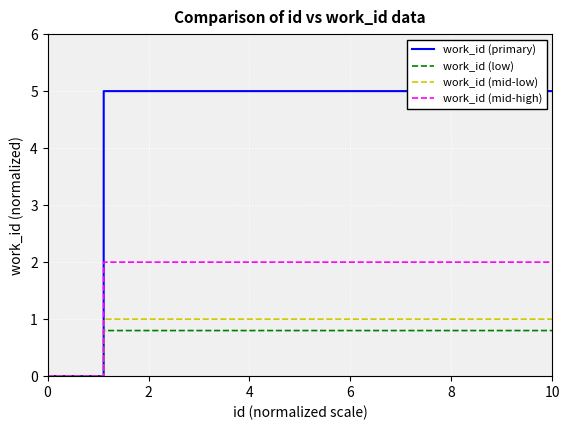

The value of work_id (low) at 0 is 0.3. True or false?

False